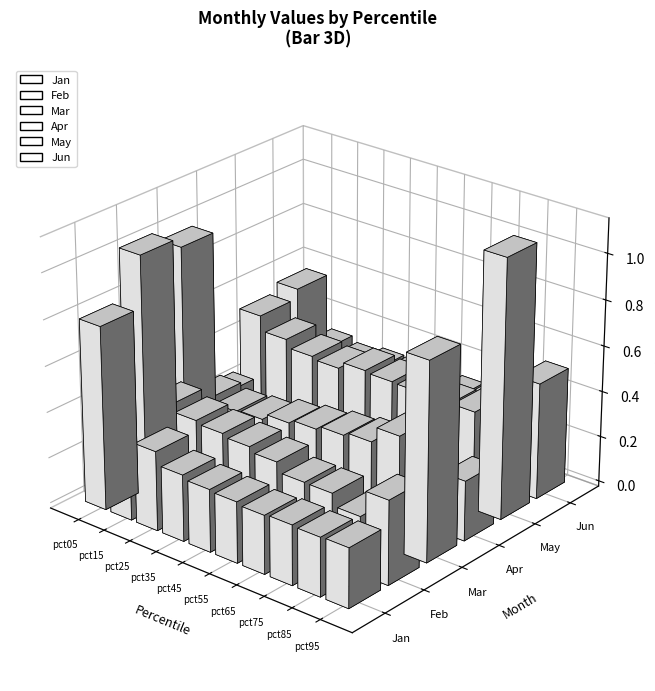

Where is Jun nearest to the value 0?

pct25